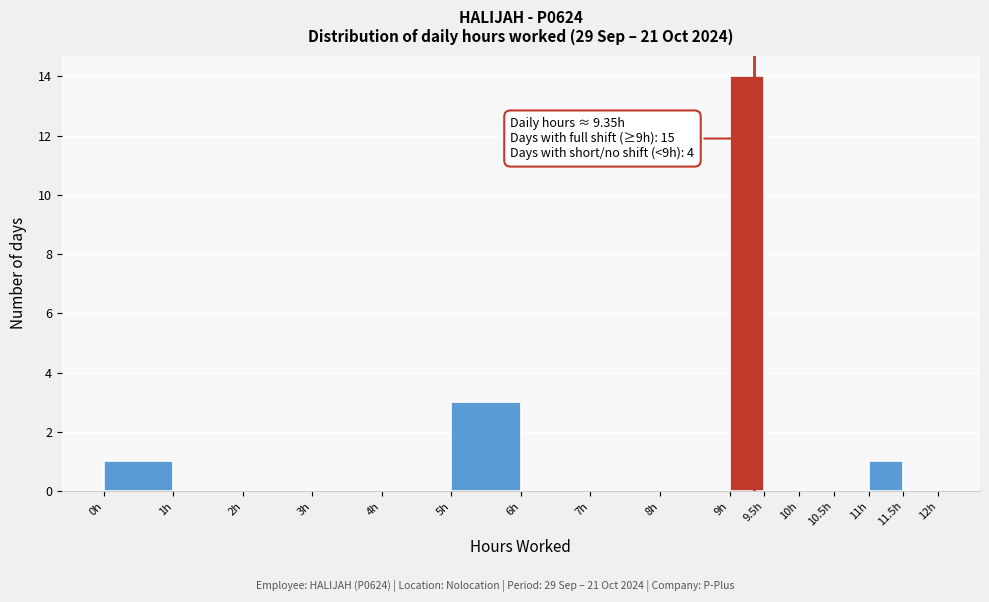

Over which range of the x-axis is the bar tallest?

9.0 to 9.5